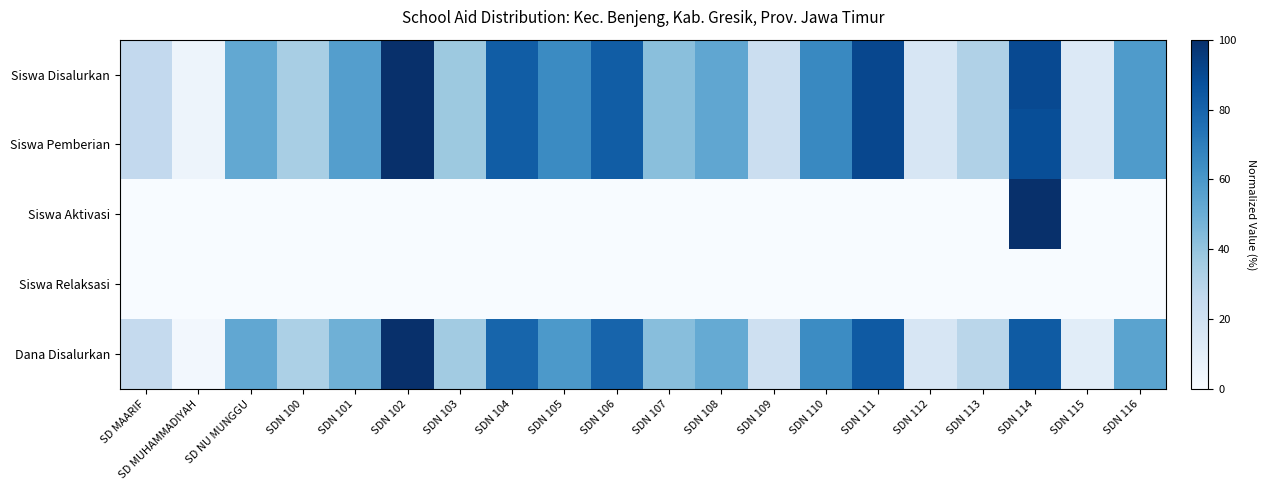

Between SD MAARIF and SDN 113, which series saw the biggest shift?

Siswa Disalurkan